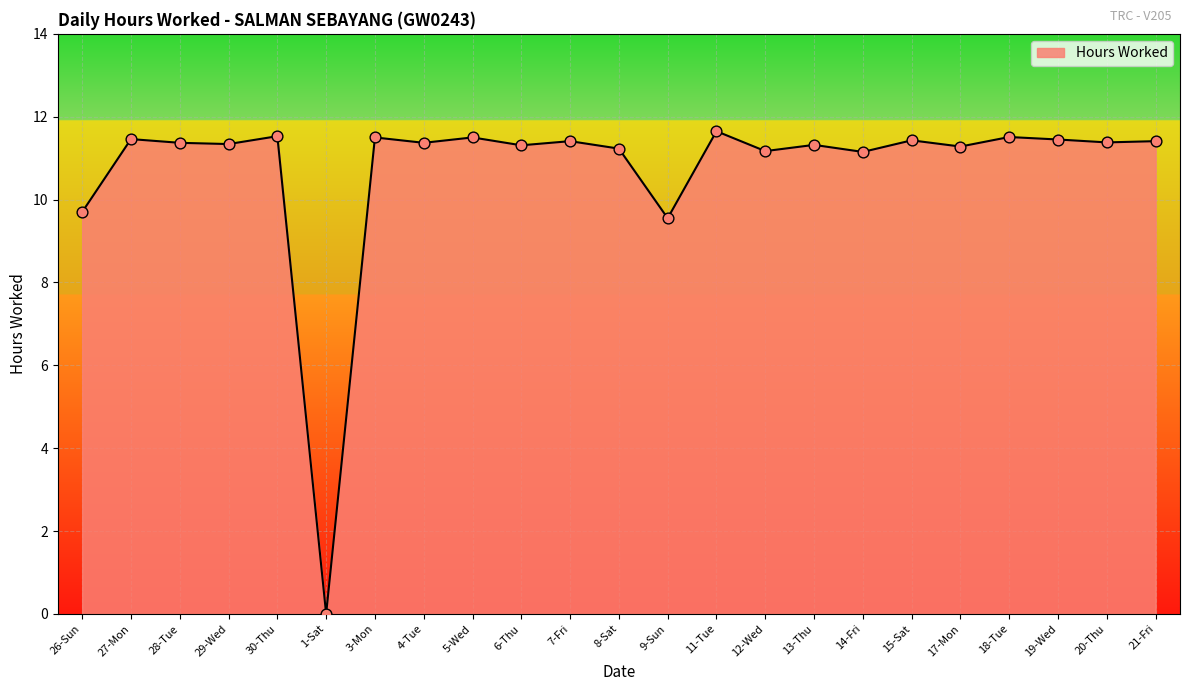

Between 30-Thu and 28-Tue, which is larger?

30-Thu